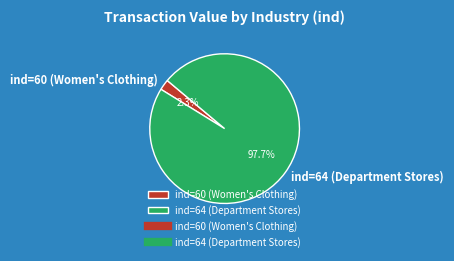

Is the sum of ind=60 (Women's Clothing) and ind=64 (Department Stores) greater than half?

Yes